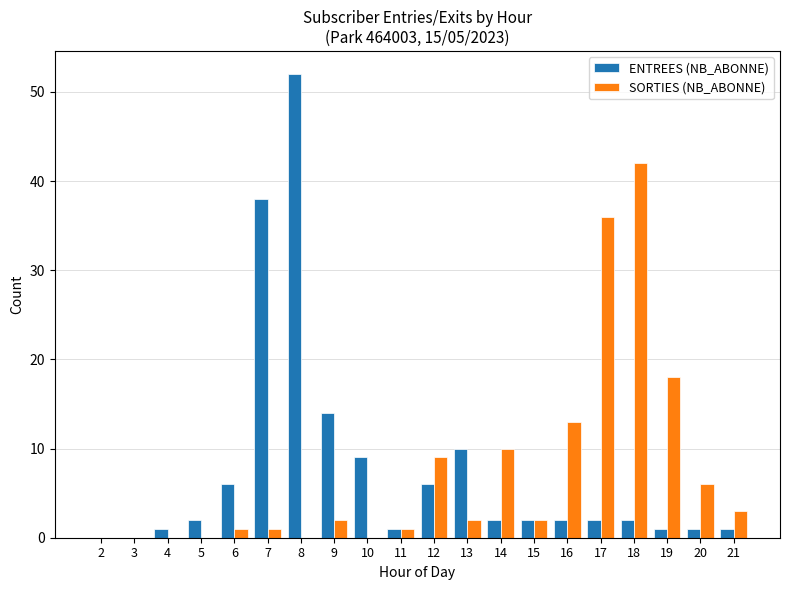

Is it true that SORTIES (NB_ABONNE) equals 20 at 5?

False